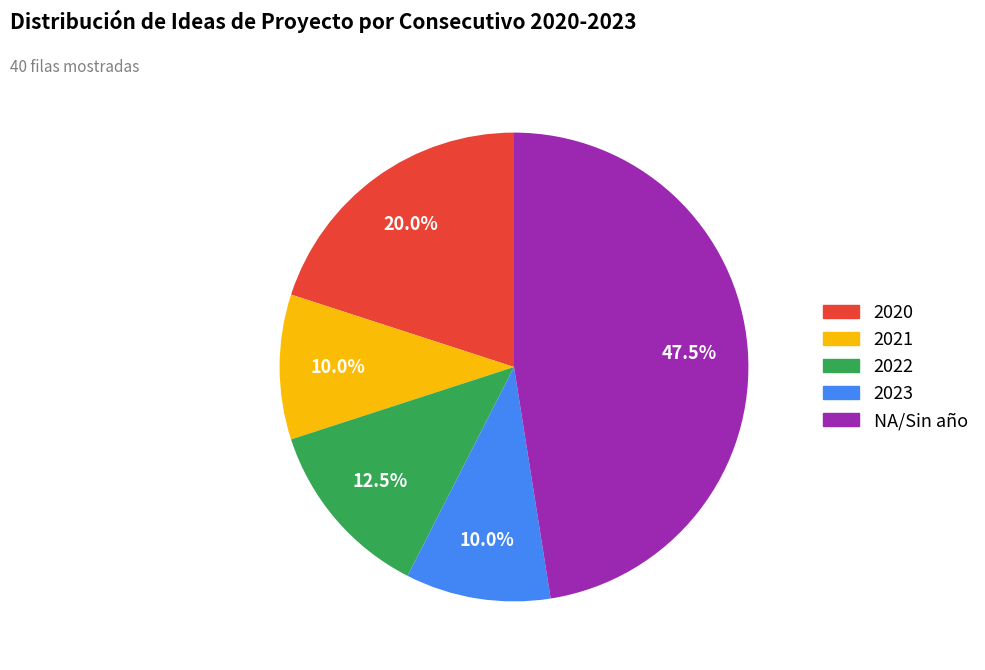

Does any single category account for the majority?

No